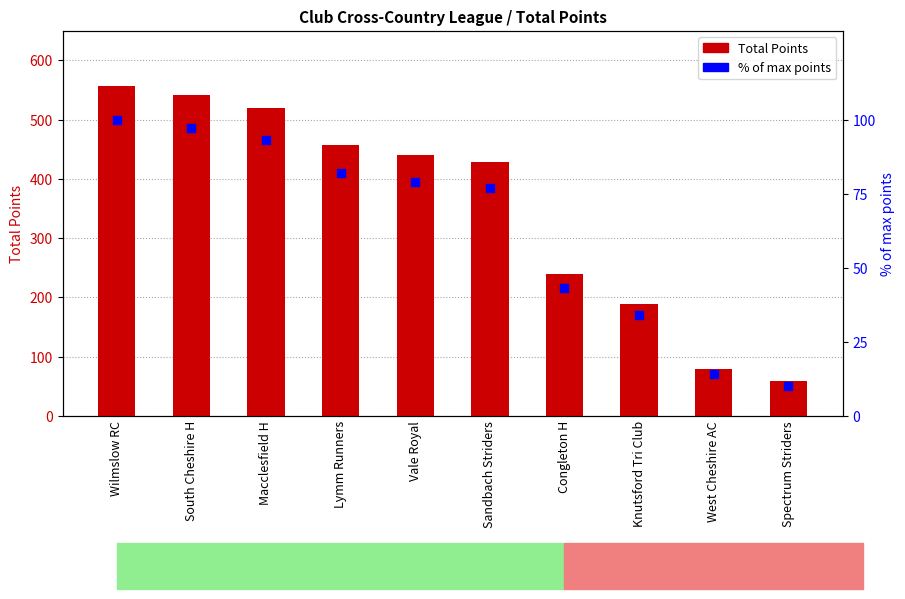

What is the total value across all series at Lymm Runners?

539